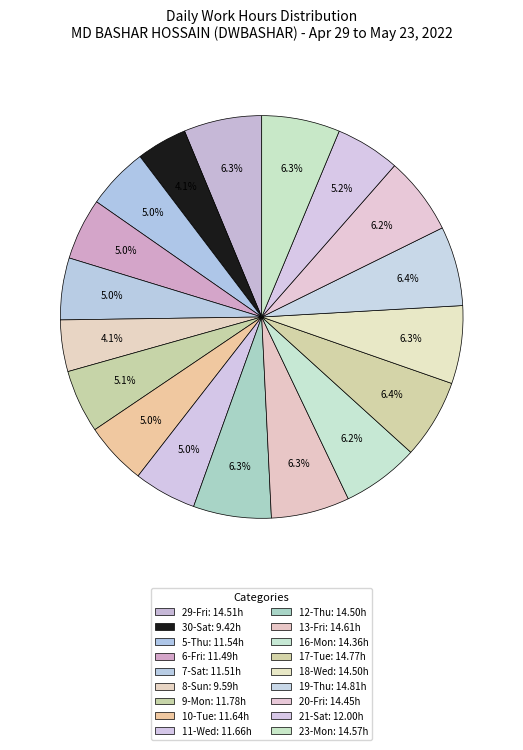

Count the number of slices in the pie.

18